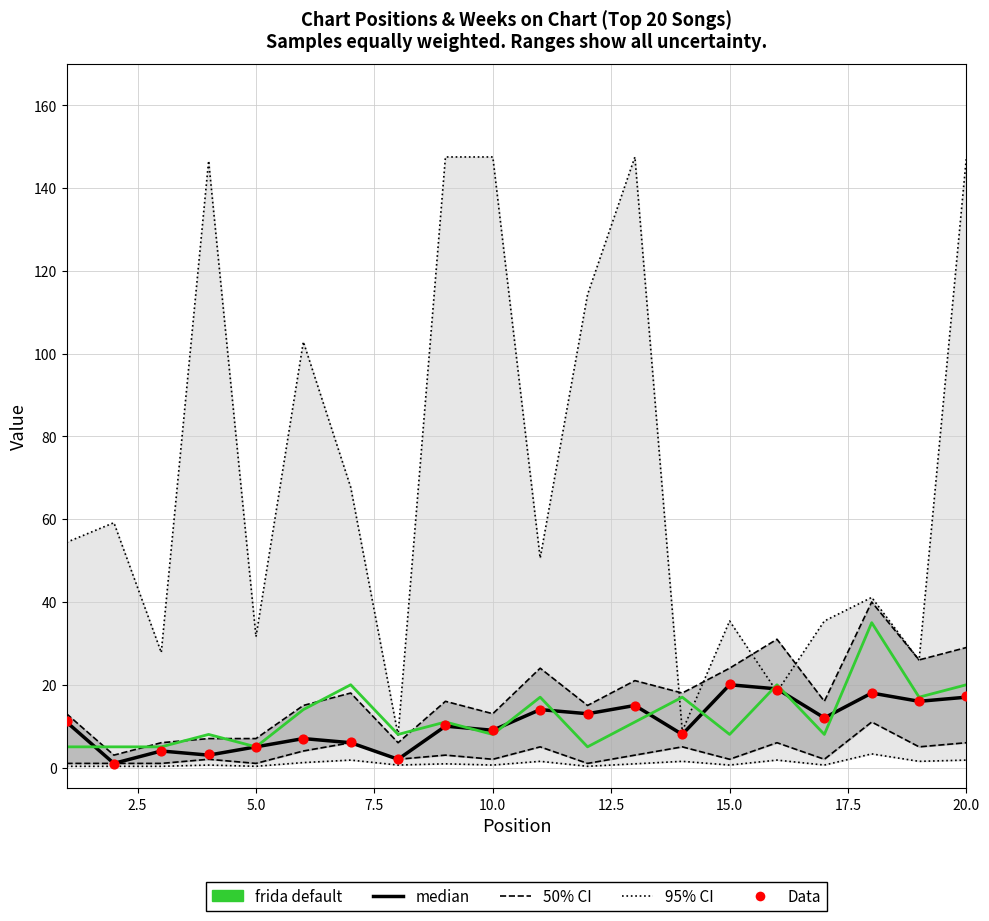

Is the value of median at 19 greater than the value of frida default at 11?

Yes